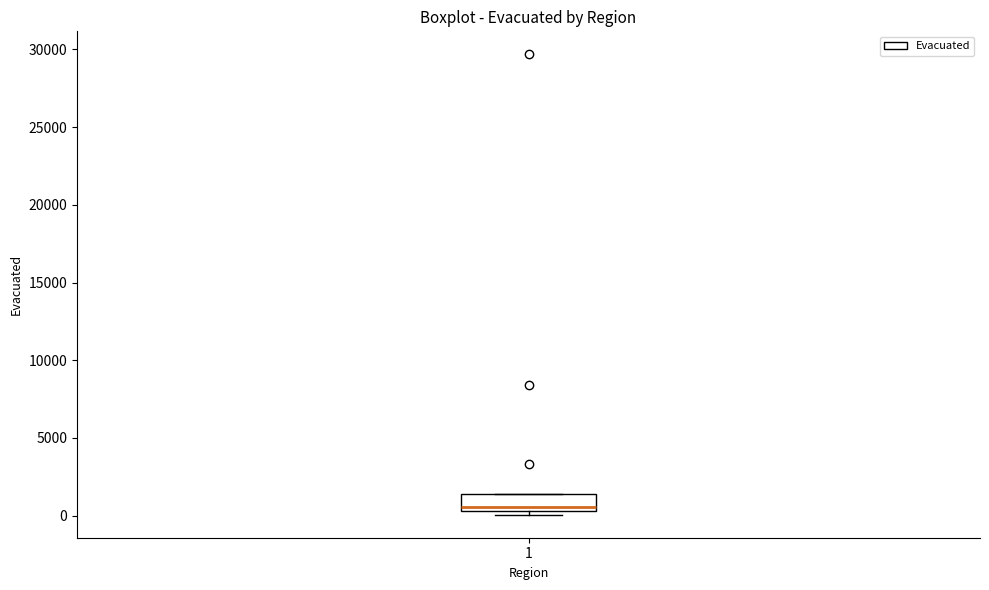

Transcribe this box plot: give where the median line is, the range the box spans, and where the two whiskers end, as read against the y-axis. The values are not printed on the chart, so give them approximately, as read against the axis.

median 500 (just above the box's lower edge), box 500 to 1500, whiskers 0 to 1500